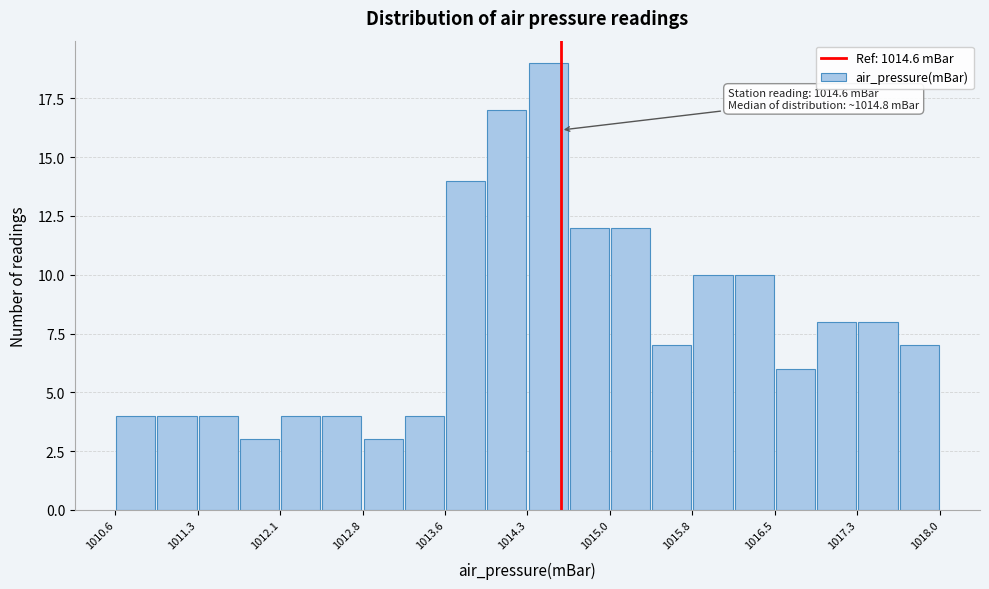

Around what value on the x-axis is the tallest bar? Give the approximate position of its centre, as read against the axis.

1014.5